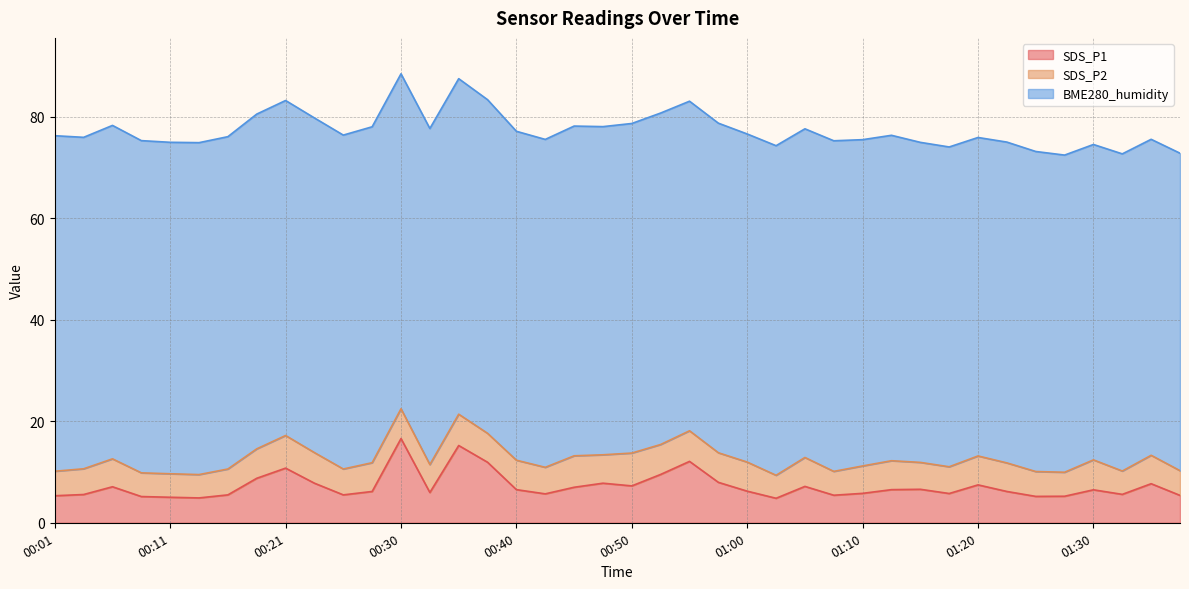

What is the highest value of the SDS_P1 series?

16.6